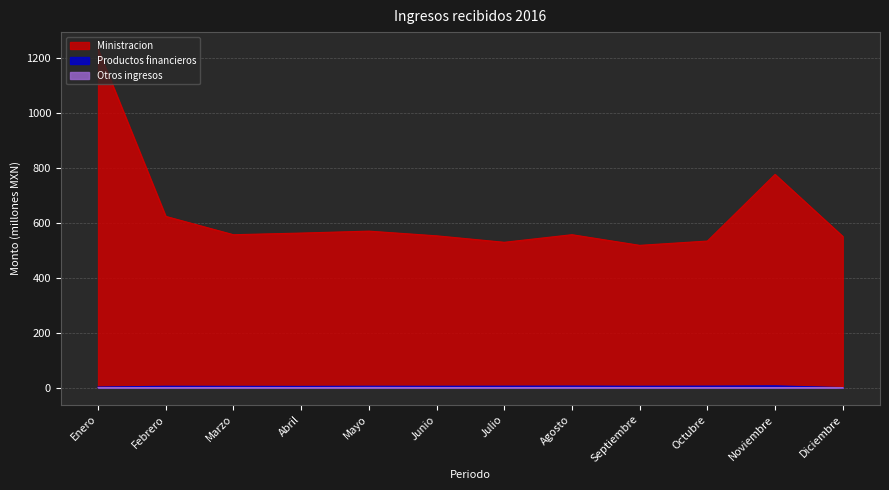

Reading right to left, what are all the values shown in this chart?

Ministracion: Diciembre=550.4	Noviembre=776.0	Octubre=533.4	Septiembre=517.8	Agosto=556.5	Julio=528.9	Junio=552.4	Mayo=569.5	Abril=562.5	Marzo=556.4	Febrero=623.2	Enero=1232.4
Productos financieros: Diciembre=0.0	Noviembre=6.4	Octubre=5.3	Septiembre=4.9	Agosto=5.5	Julio=5.2	Junio=4.8	Mayo=4.9	Abril=4.3	Marzo=4.6	Febrero=4.8	Enero=1.9
Otros ingresos: Diciembre=0.0	Noviembre=0.1	Octubre=0.1	Septiembre=0.1	Agosto=0.2	Julio=0.1	Junio=0.2	Mayo=0.4	Abril=0.0	Marzo=0.3	Febrero=0.0	Enero=0.0